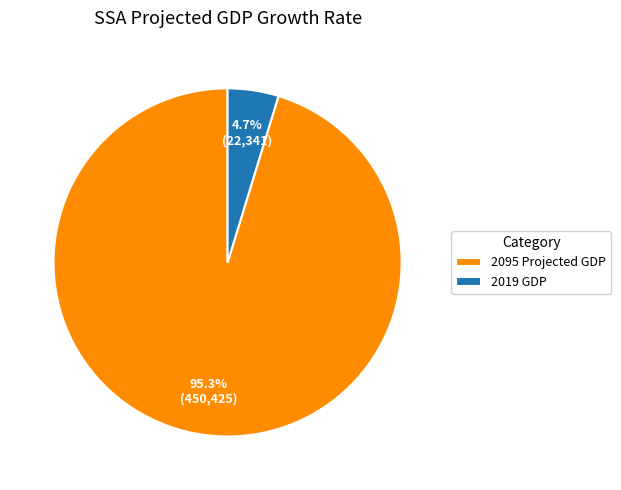

Which has a higher value, 2019 GDP or 2095 Projected GDP?

2095 Projected GDP